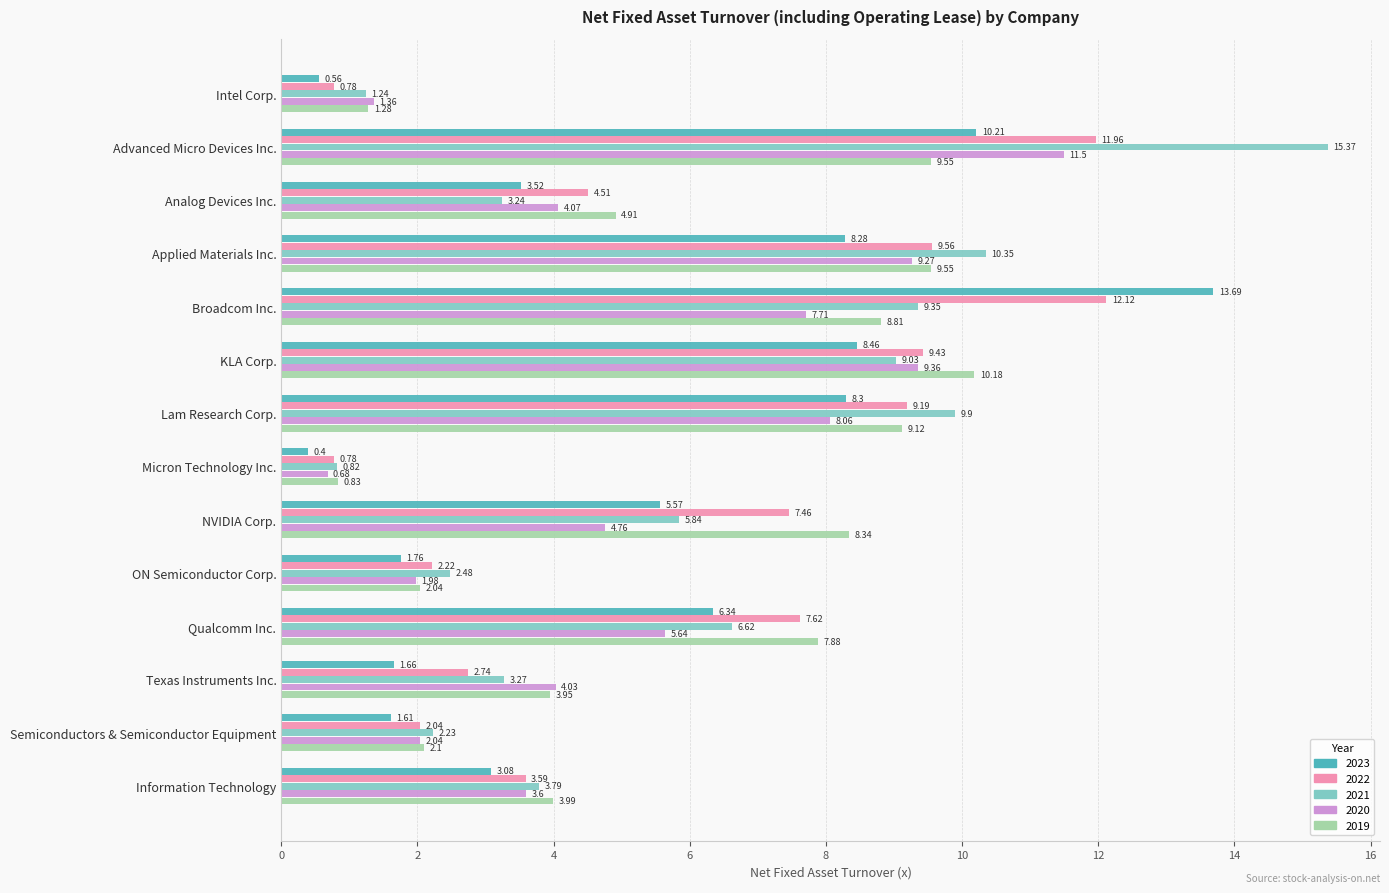

True or false: 2021 has a value of 1.0 at Semiconductors & Semiconductor Equipment.

False